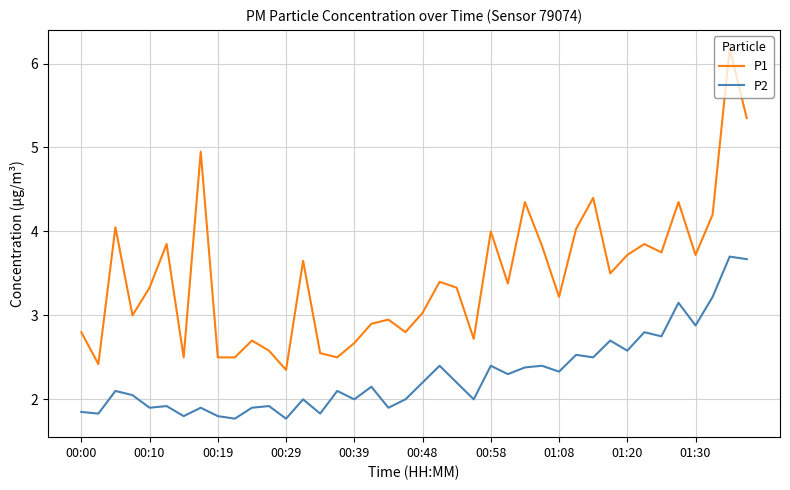

What is the highest value of the P1 series?

6.2